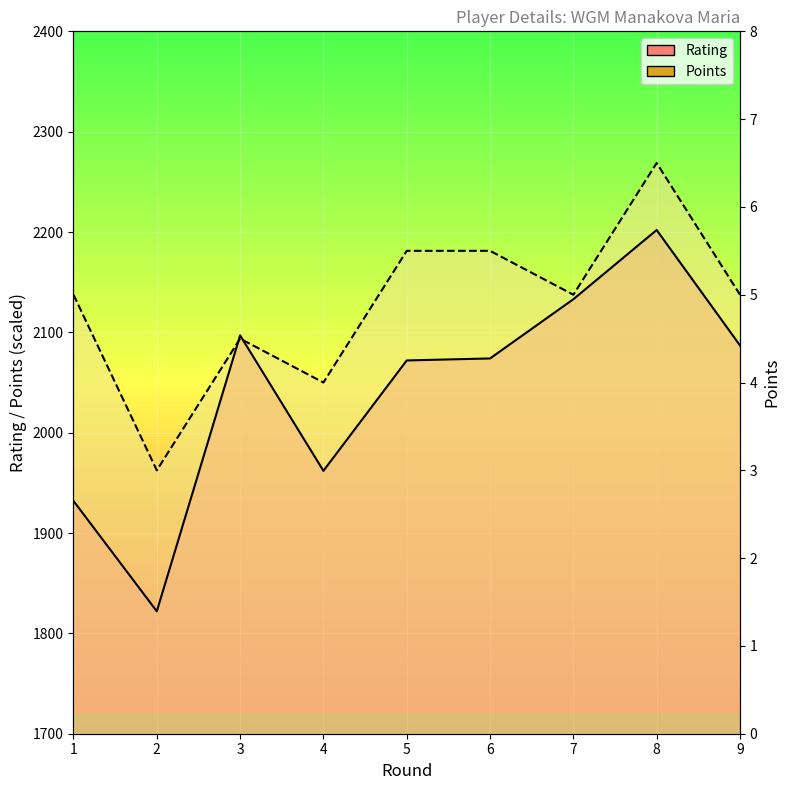

The value of Rating at 4 is 1962.0. True or false?

True